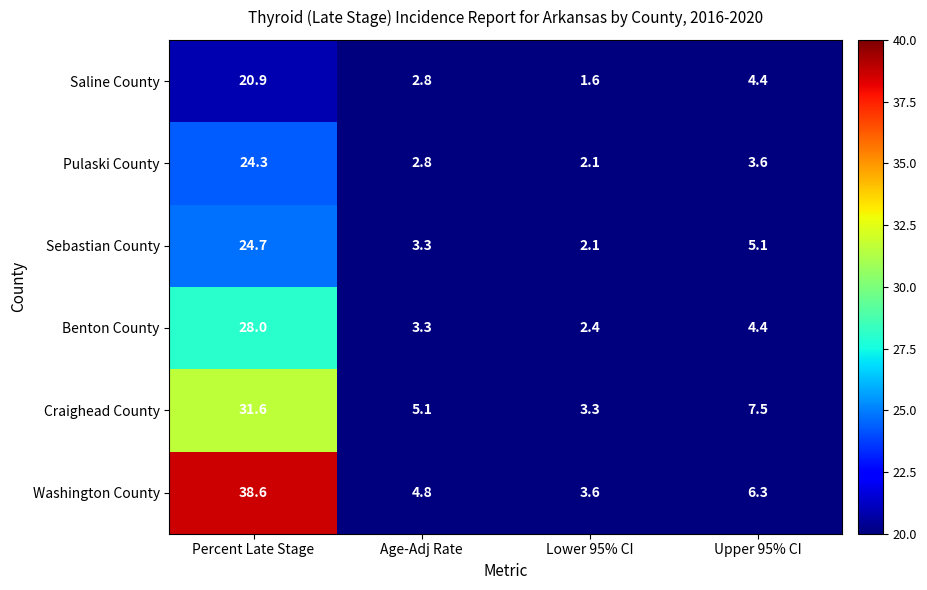

Reading left to right, transcribe all the data shown in this chart.

Saline County: 20.9	2.8	1.6	4.4
Pulaski County: 24.3	2.8	2.1	3.6
Sebastian County: 24.7	3.3	2.1	5.1
Benton County: 28.0	3.3	2.4	4.4
Craighead County: 31.6	5.1	3.3	7.5
Washington County: 38.6	4.8	3.6	6.3